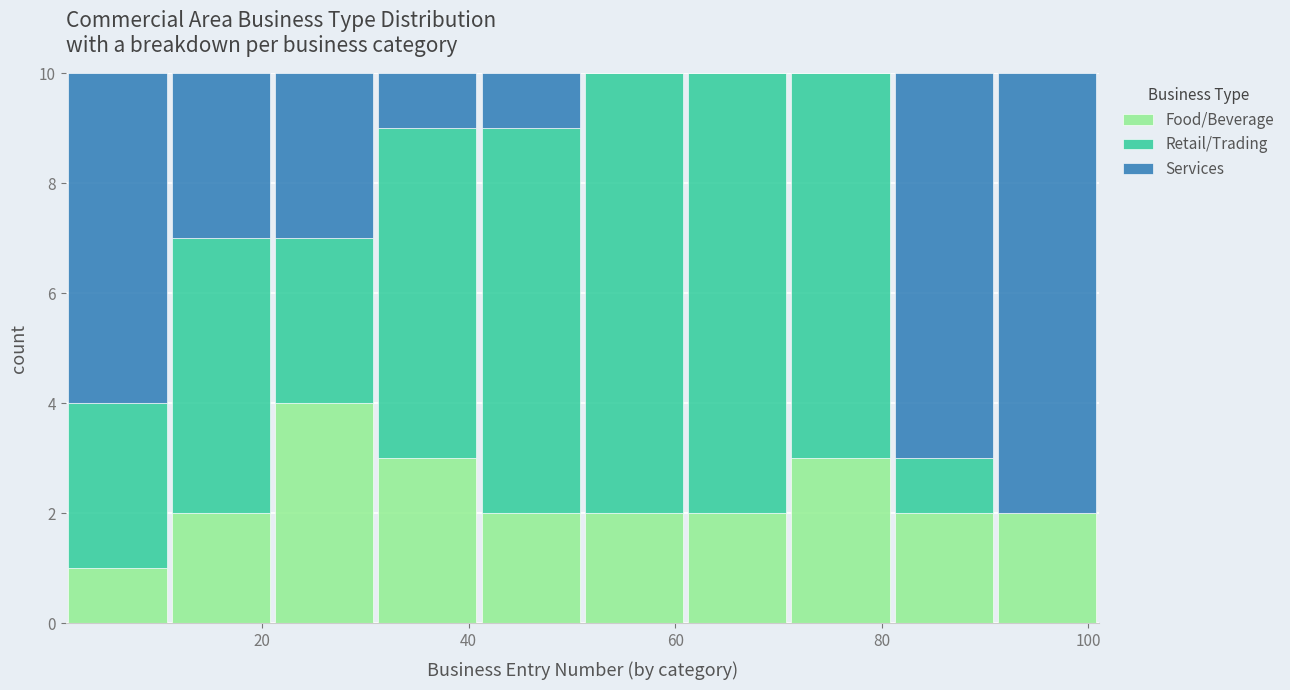

What is the total height of the stacked bar covering 41 to 51 on the x-axis? Neither the bar edges nor the heights are printed on the chart, so give them approximately, as read against the axes.

10